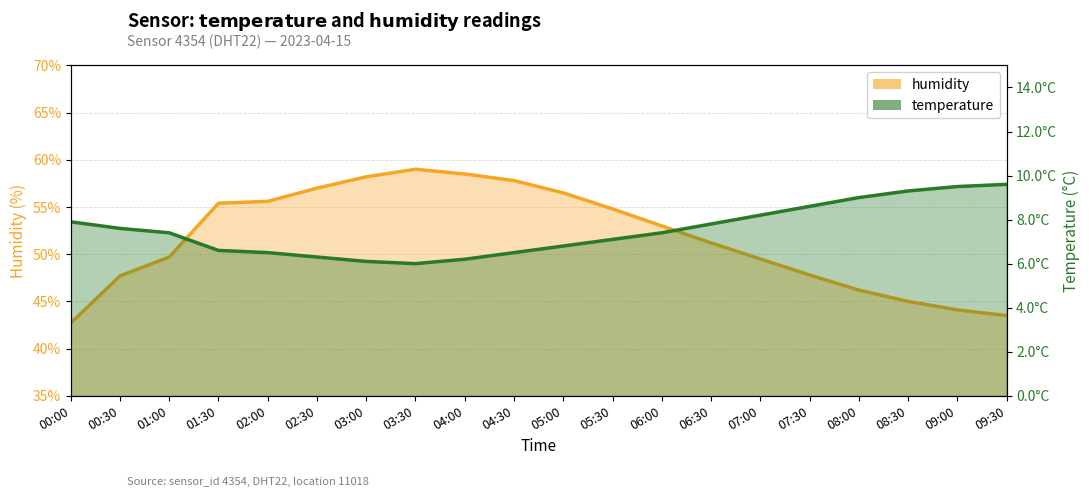

What is the minimum value shown in the chart?

6.0